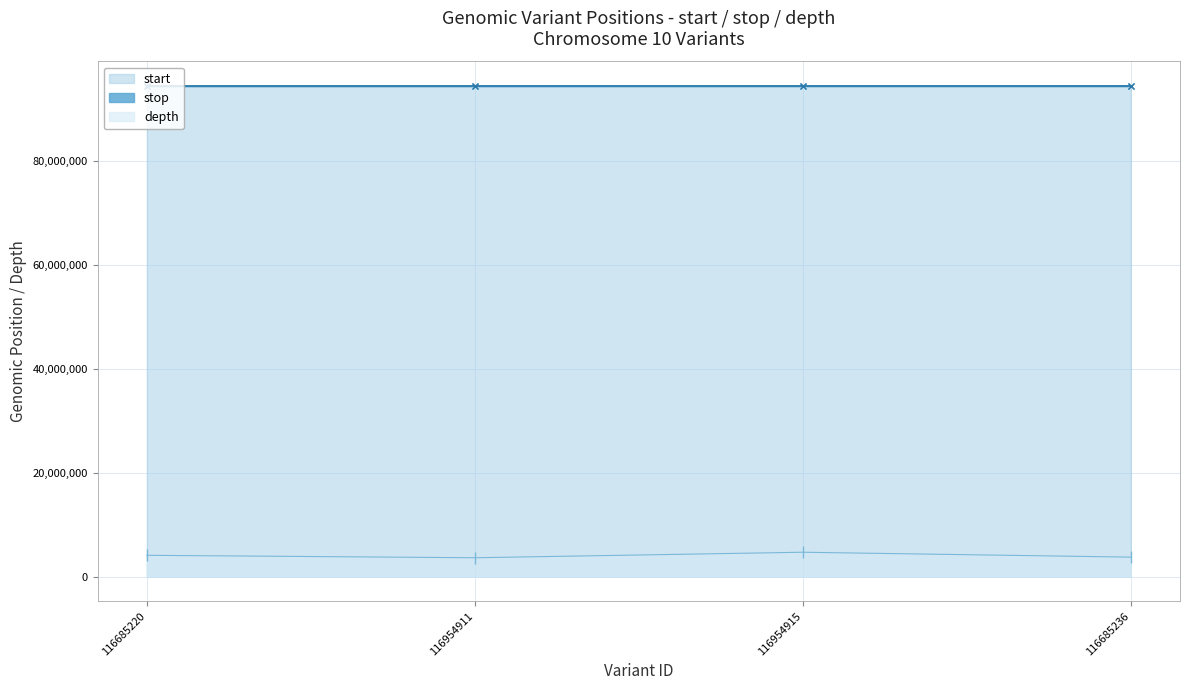

What is the difference between the stop values at 116685236 and 116954911?

4069.0